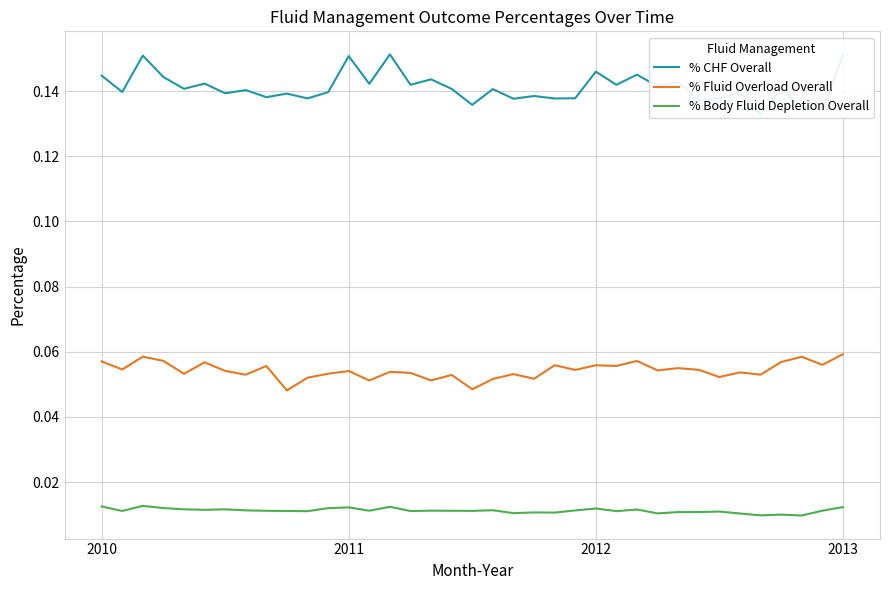

True or false: % Body Fluid Depletion Overall and % Fluid Overload Overall cross at least once.

False